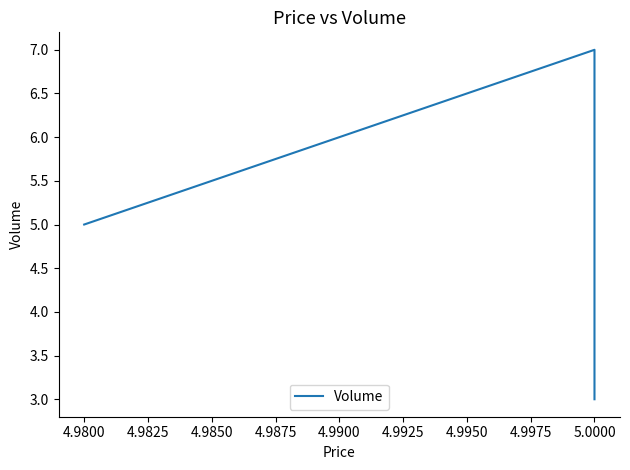

What is the difference between the maximum and second lowest values?

2